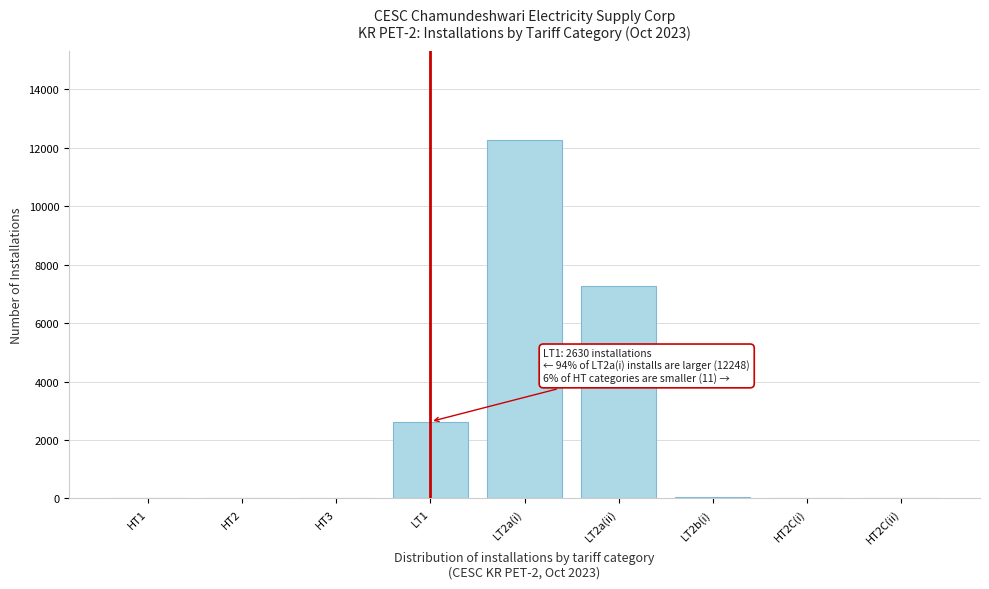

At which label is the value closest to 6124?

LT2a(ii)